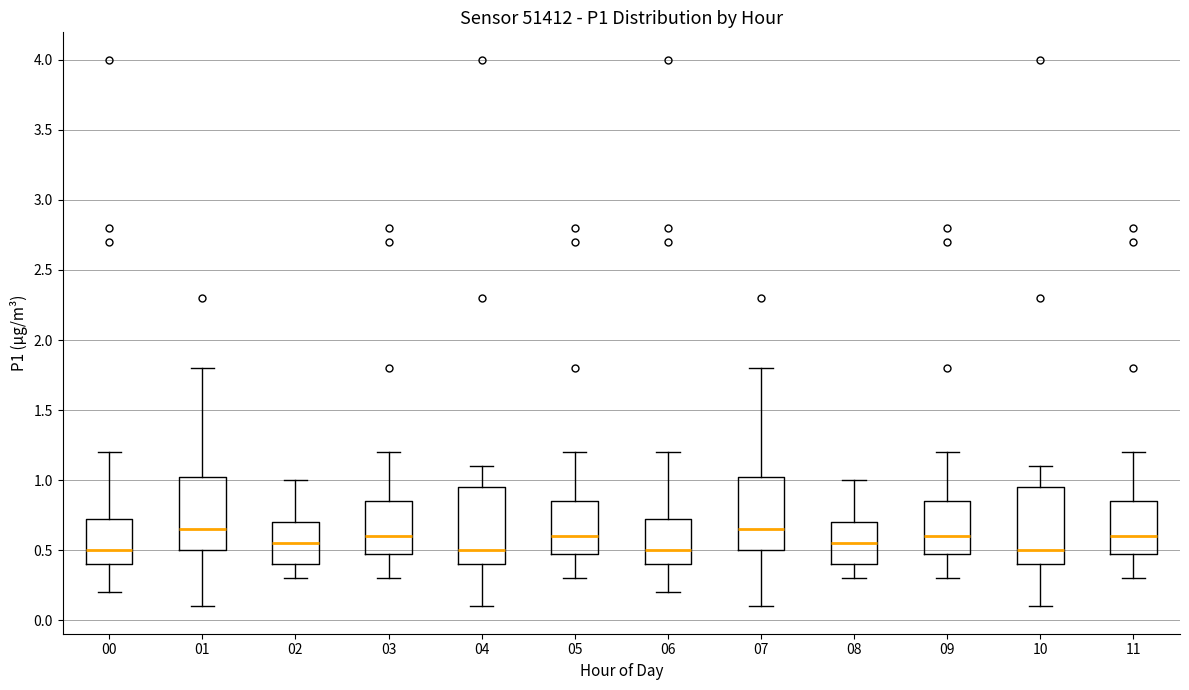

Reading left to right, read every box against the y-axis: the position of its median line, the range the box covers, and the ends of its whiskers. The values are not printed on the chart, so give them approximately, as read against the axis.

00: median 0.50, box 0.40 to 0.75, whiskers 0.20 to 1.20
01: median 0.65, box 0.50 to 1.05, whiskers 0.10 to 1.80
02: median 0.55, box 0.40 to 0.70, whiskers 0.30 to 1.00
03: median 0.60, box 0.50 to 0.85, whiskers 0.30 to 1.20
04: median 0.50, box 0.40 to 0.95, whiskers 0.10 to 1.10
05: median 0.60, box 0.50 to 0.85, whiskers 0.30 to 1.20
06: median 0.50, box 0.40 to 0.75, whiskers 0.20 to 1.20
07: median 0.65, box 0.50 to 1.05, whiskers 0.10 to 1.80
08: median 0.55, box 0.40 to 0.70, whiskers 0.30 to 1.00
09: median 0.60, box 0.50 to 0.85, whiskers 0.30 to 1.20
10: median 0.50, box 0.40 to 0.95, whiskers 0.10 to 1.10
11: median 0.60, box 0.50 to 0.85, whiskers 0.30 to 1.20